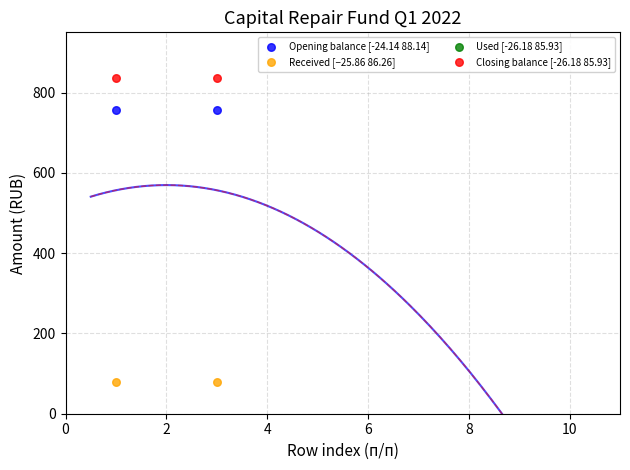

Across all data points, what is the average X value?

2.0